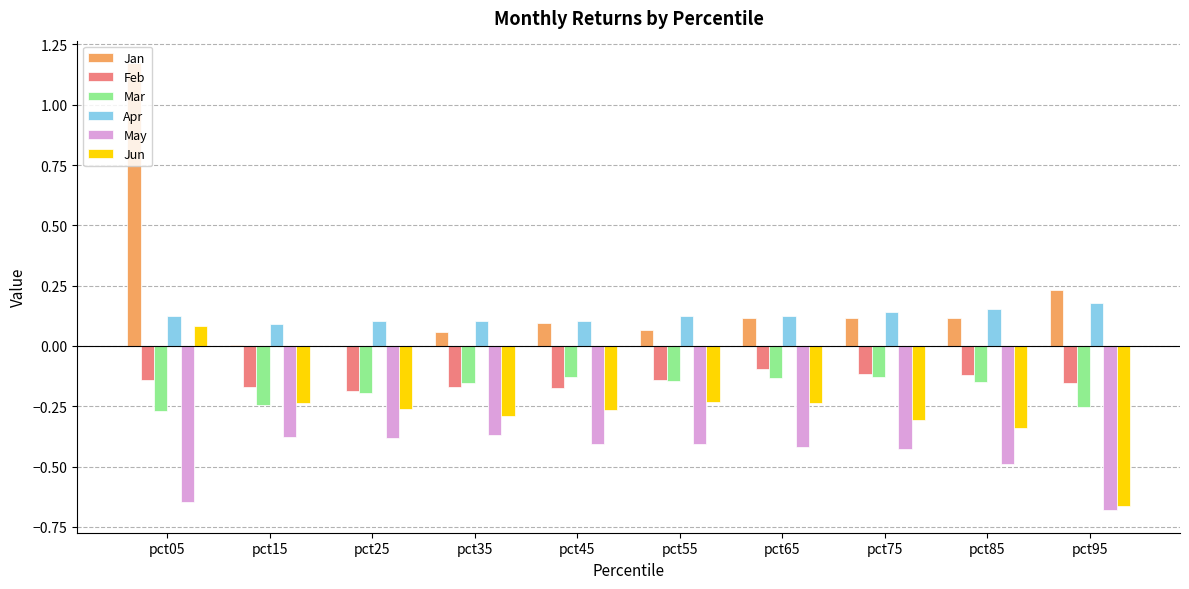

Is it true that Jun equals -0.1 at pct75?

False